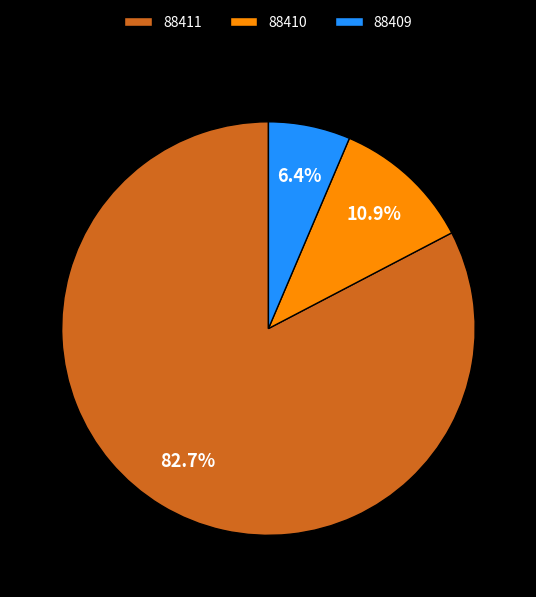

What percentage is the 88409 slice, to the nearest percent?

6%